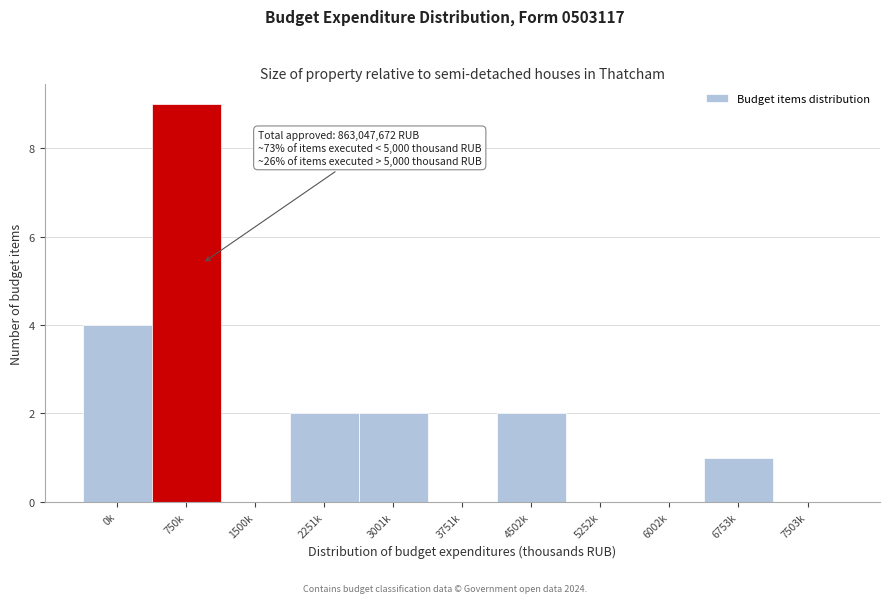

Reading left to right, list all the values displayed in this chart.

0k=4	750k=9	1500k=0	2251k=2	3001k=2	3751k=0	4502k=2	5252k=0	6002k=0	6753k=1	7503k=0